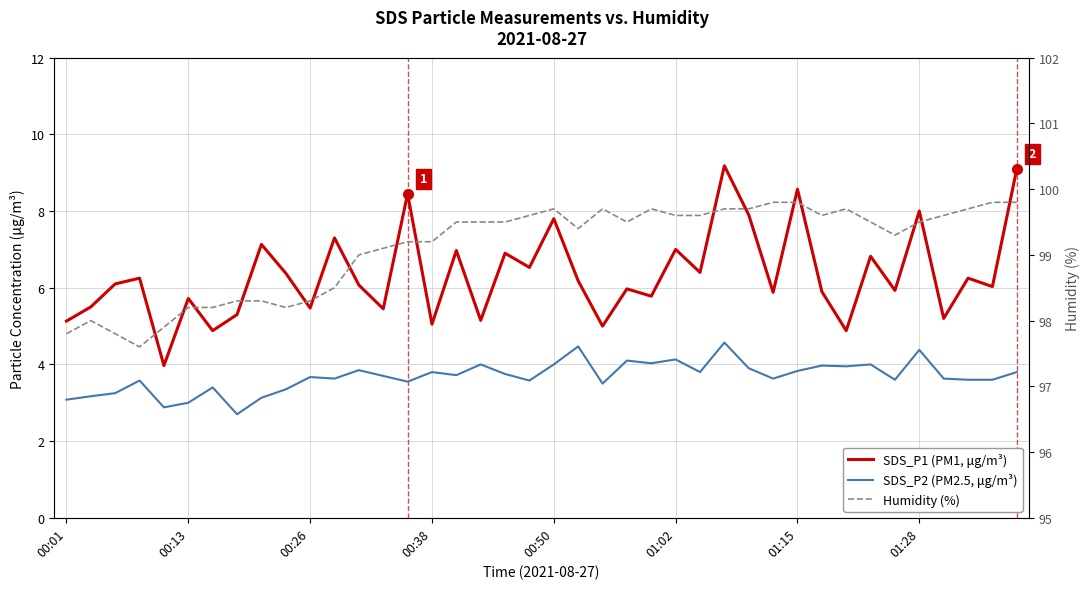

Is it true that Humidity (%) equals 63.9 at 21?

False